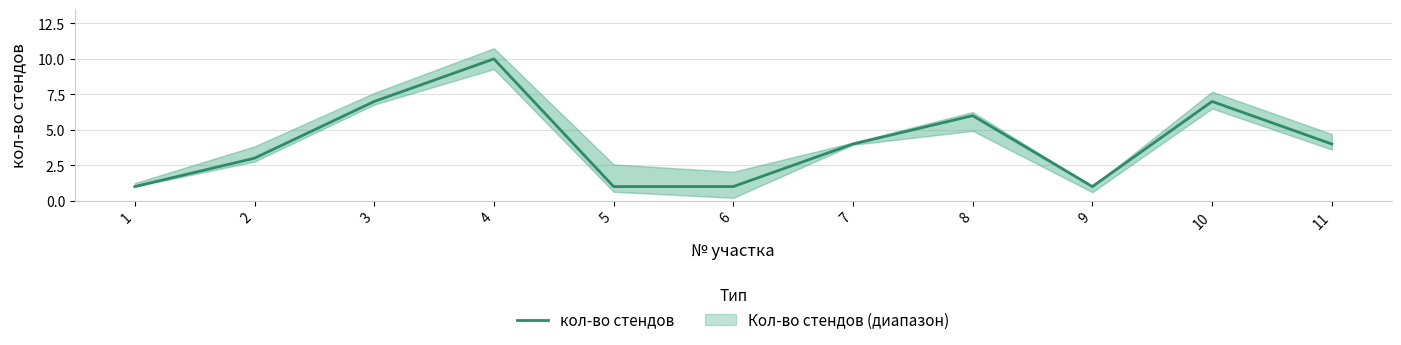

What is the value of the 5th point from the left?

1